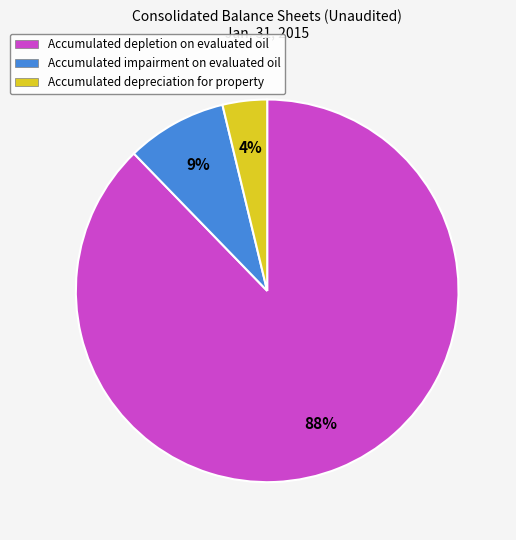

What is the smallest slice in the pie chart?

Accumulated depreciation for property